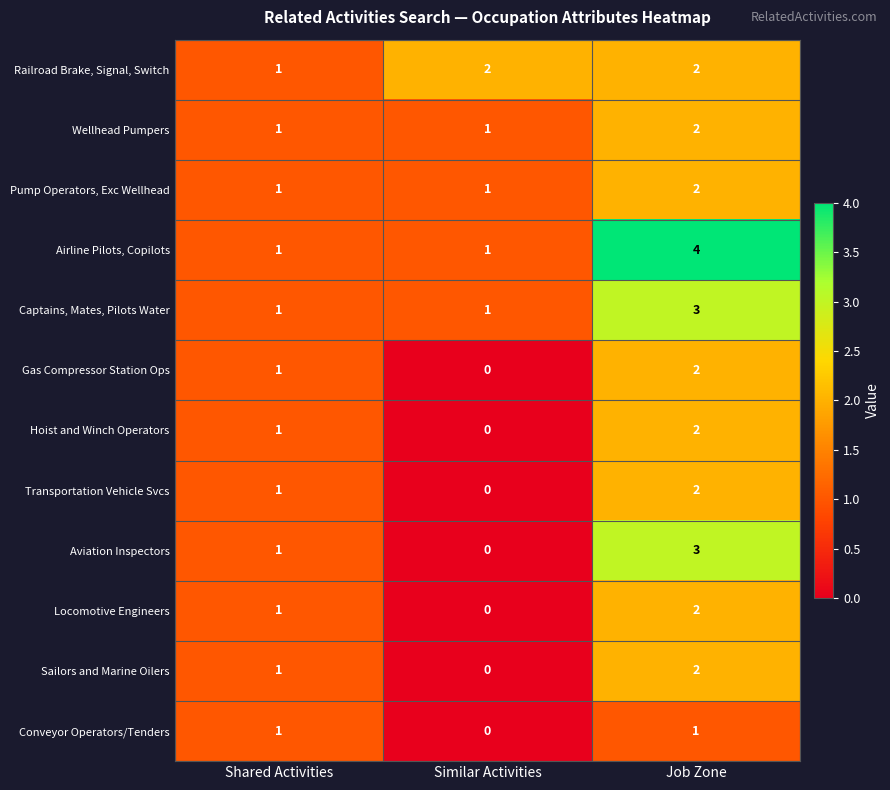

How many distinct data groups are displayed?

12